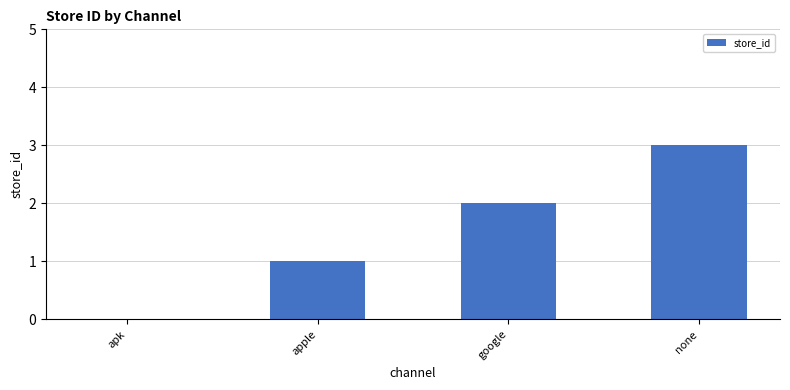

What is the maximum value shown in the chart?

3